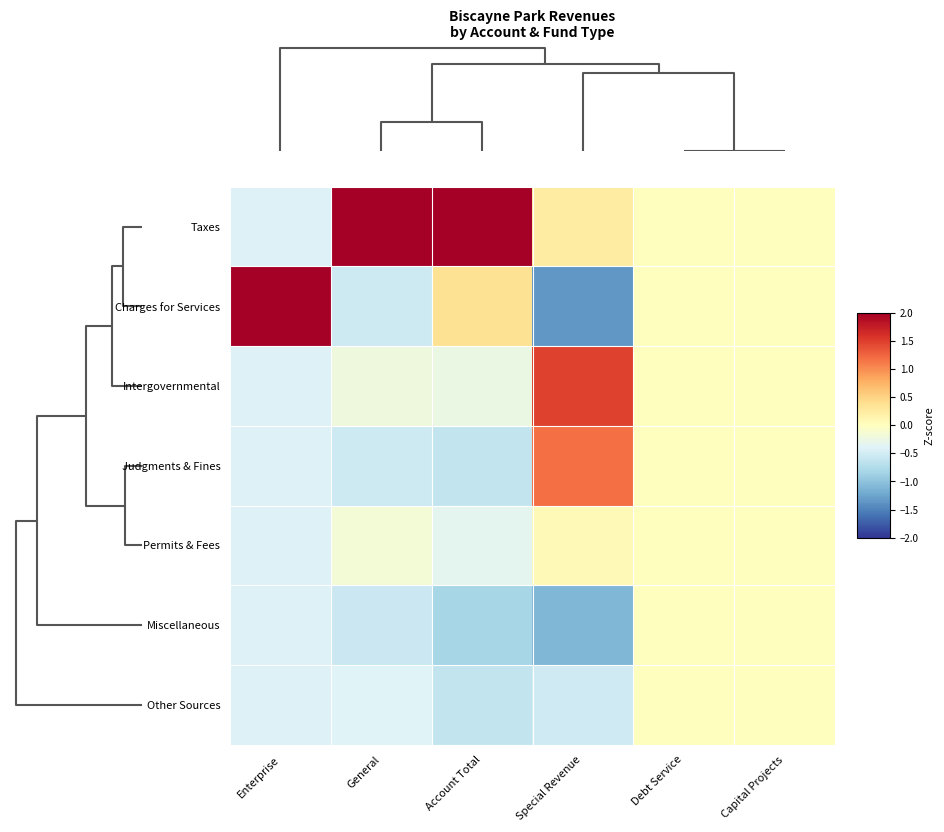

Which label corresponds to the largest value in the chart?

Enterprise